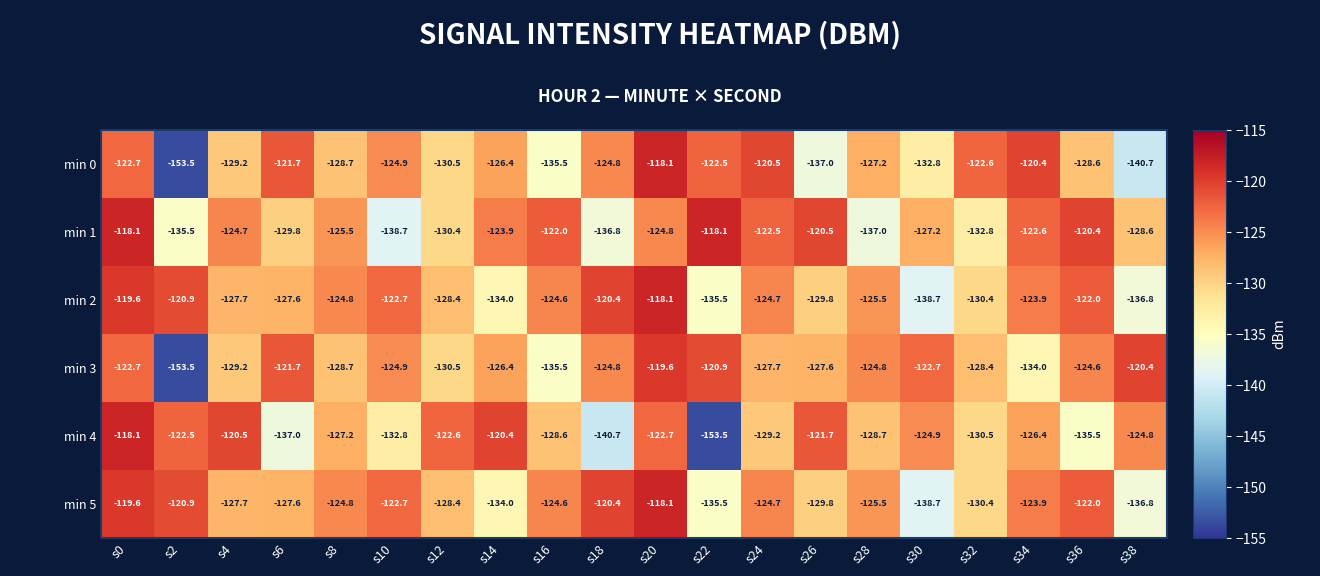

What is the minimum value shown in the chart?

-153.5